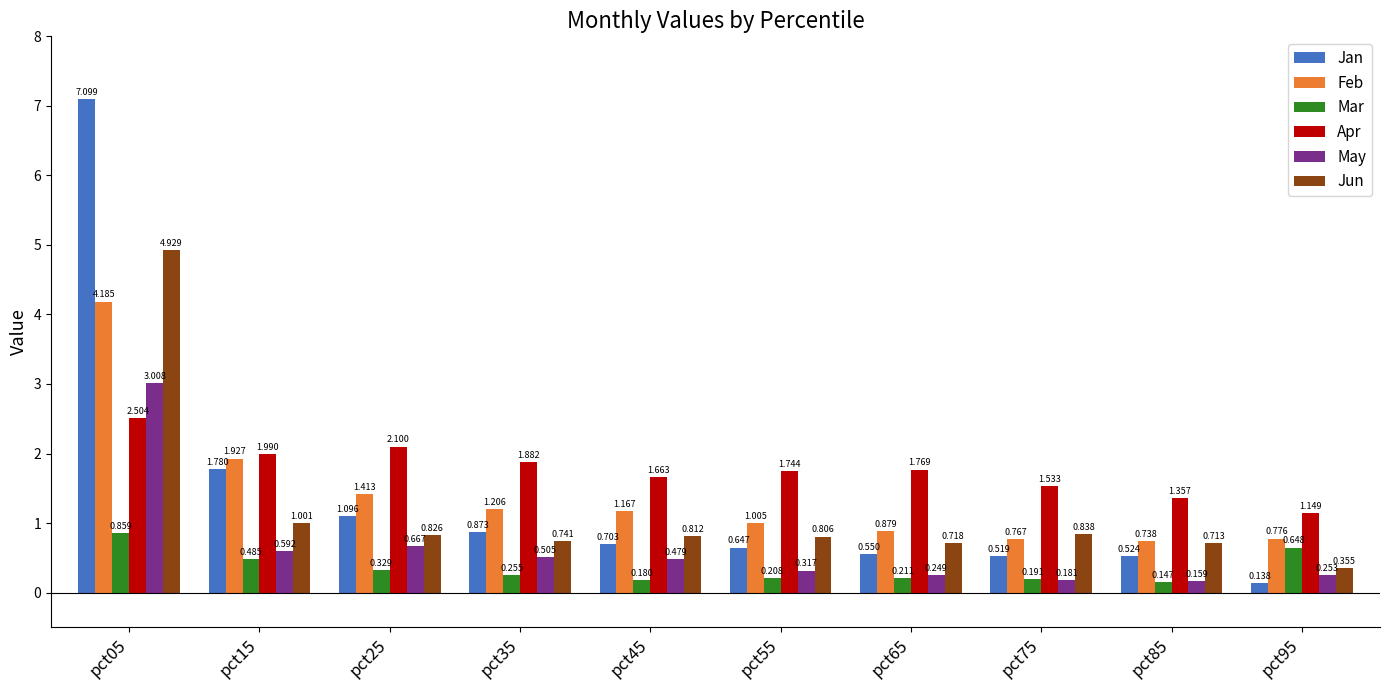

Which series has the widest spread of values?

Jan